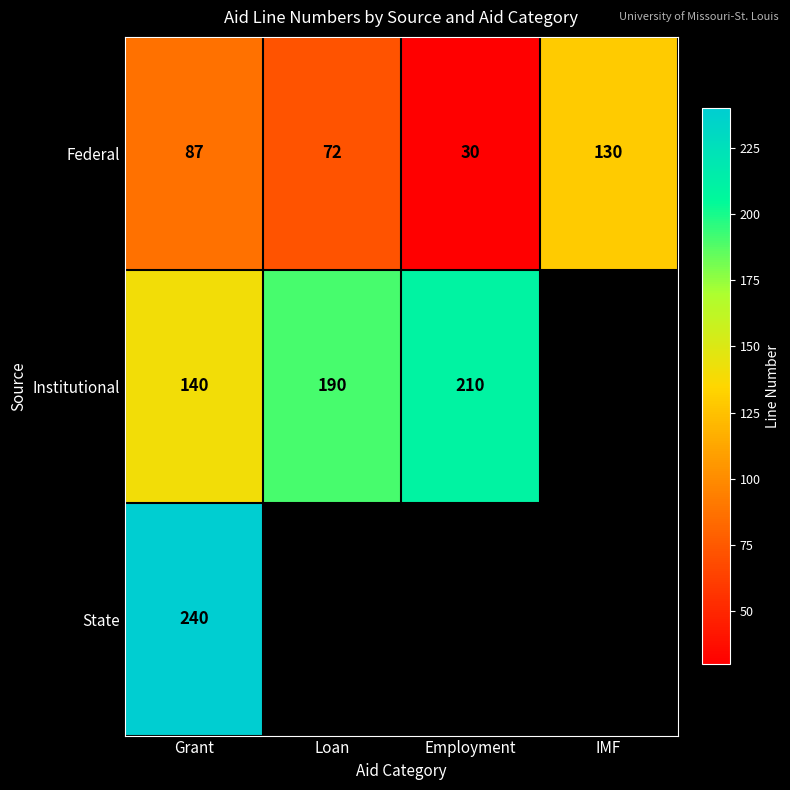

Is it true that Federal equals 57.6 at Grant?

False